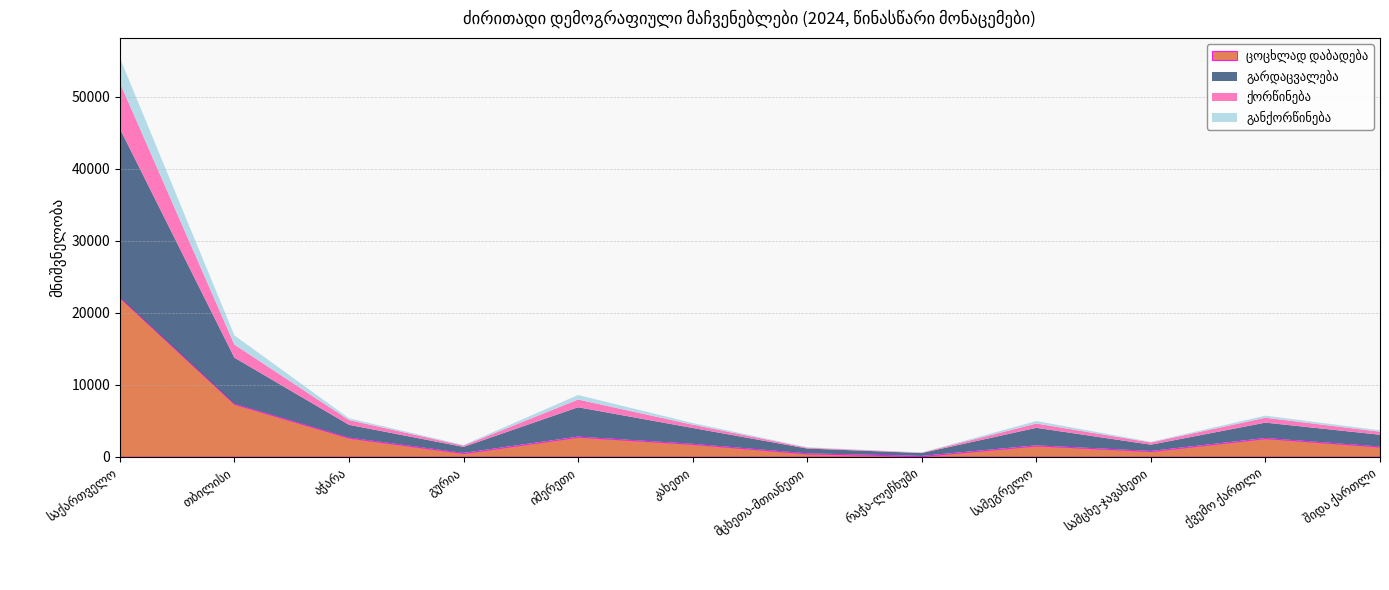

What is the difference between the ცოცხლად დაბადება values at სამეგრელო and სამცხე-ჯავახეთი?

777